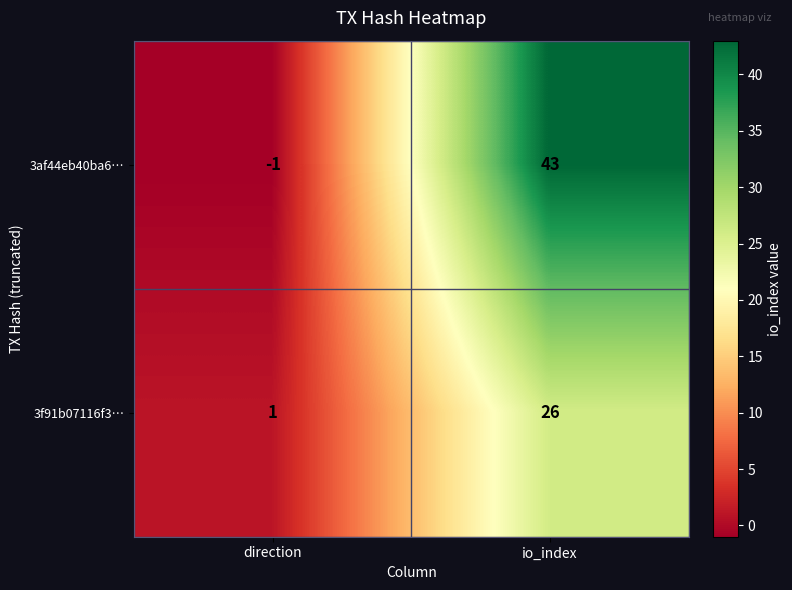

Reading left to right, extract all data points from this chart.

3af44eb40ba6…: direction=-1	io_index=43
3f91b07116f3…: direction=1	io_index=26